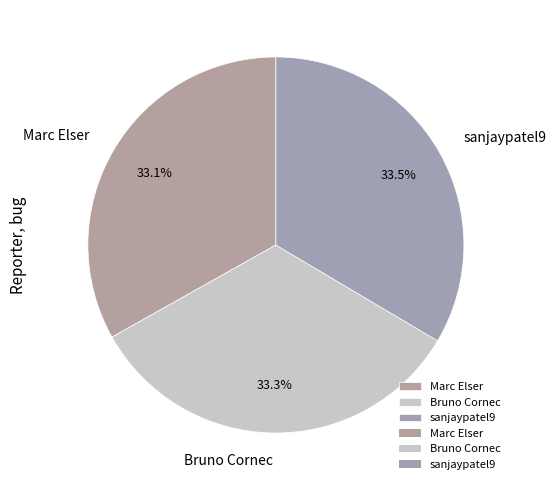

To the nearest percent, what is the average slice percentage?

33%